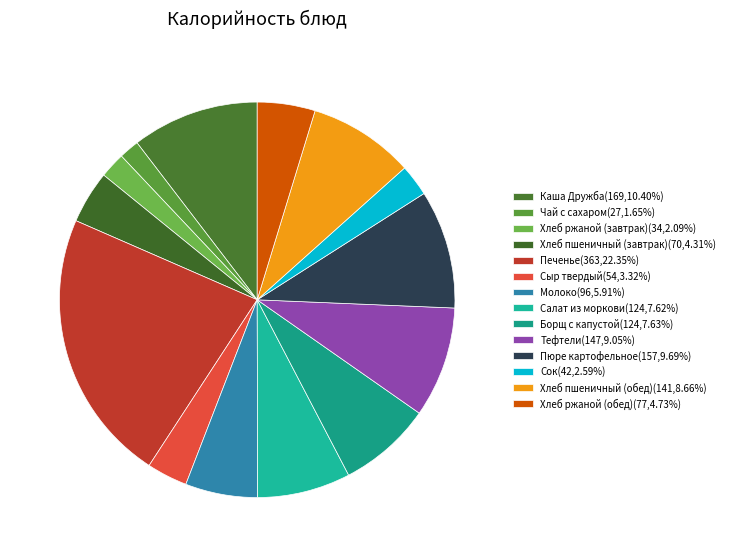

What portion of the pie excludes Хлеб ржаной (обед)?

95.3%